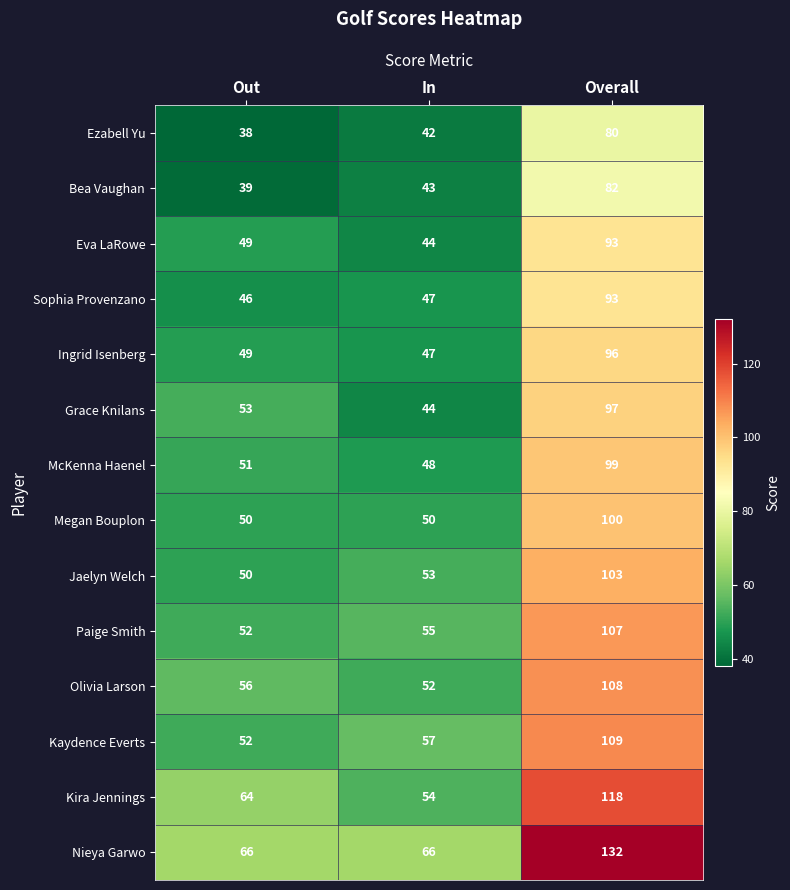

What is the difference between the maximum and minimum values in the Sophia Provenzano series?

47